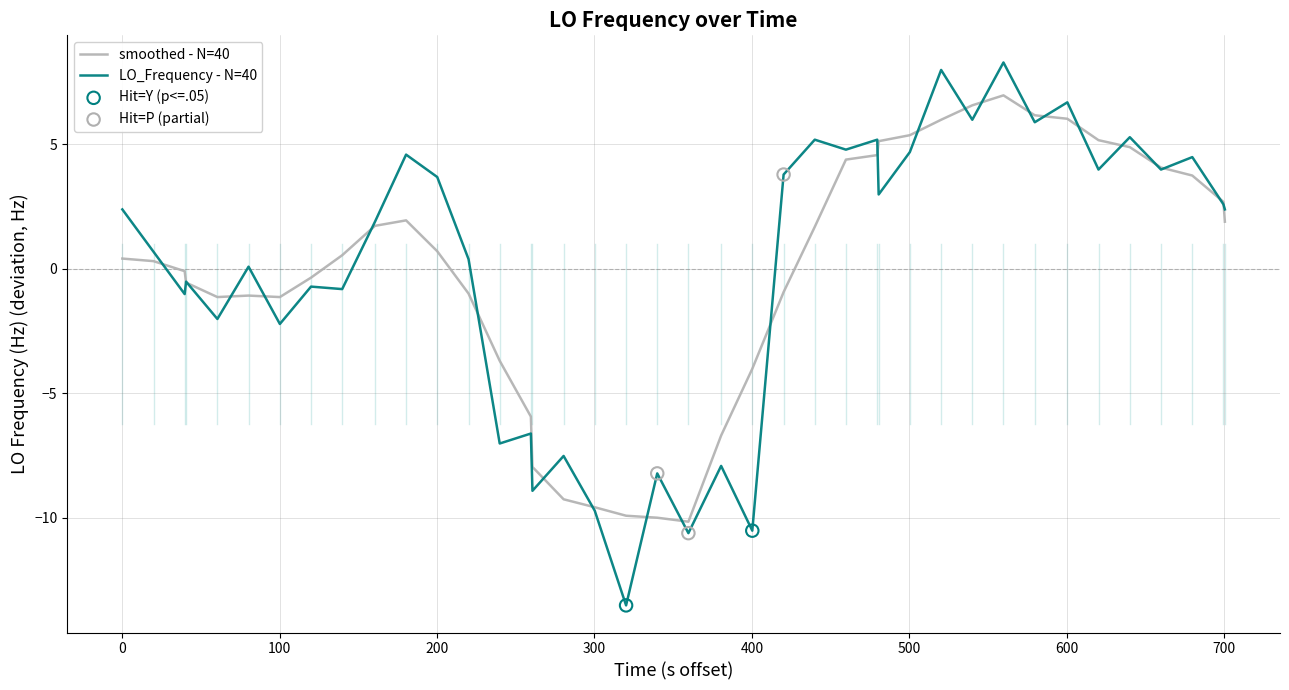

Which series has the largest range (max minus min)?

LO_Frequency - N=40